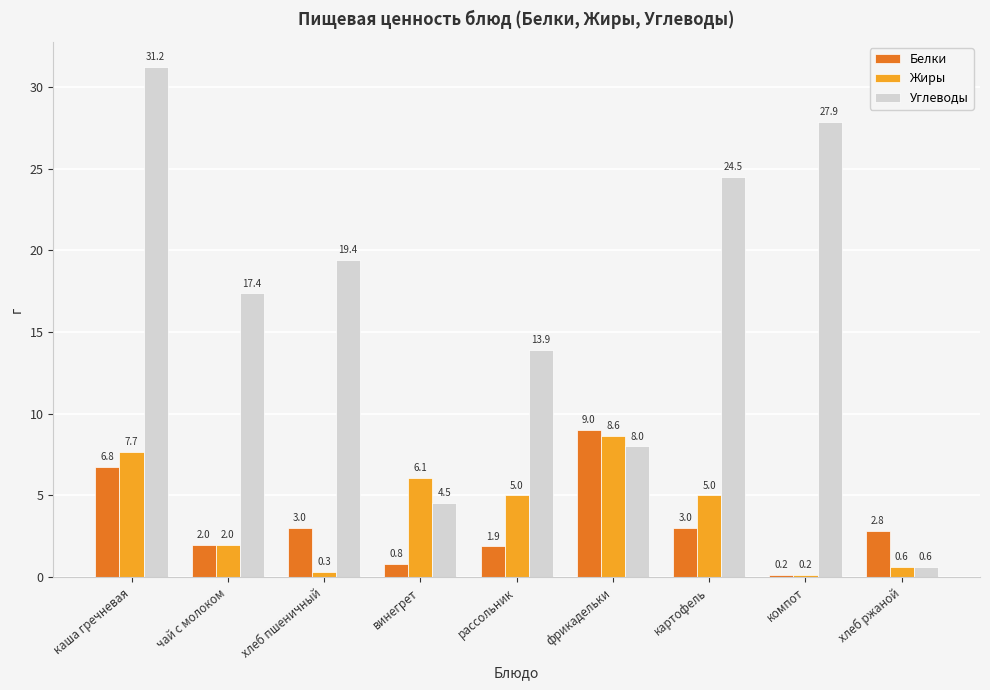

What is the difference between the maximum and minimum values in the Белки series?

8.8